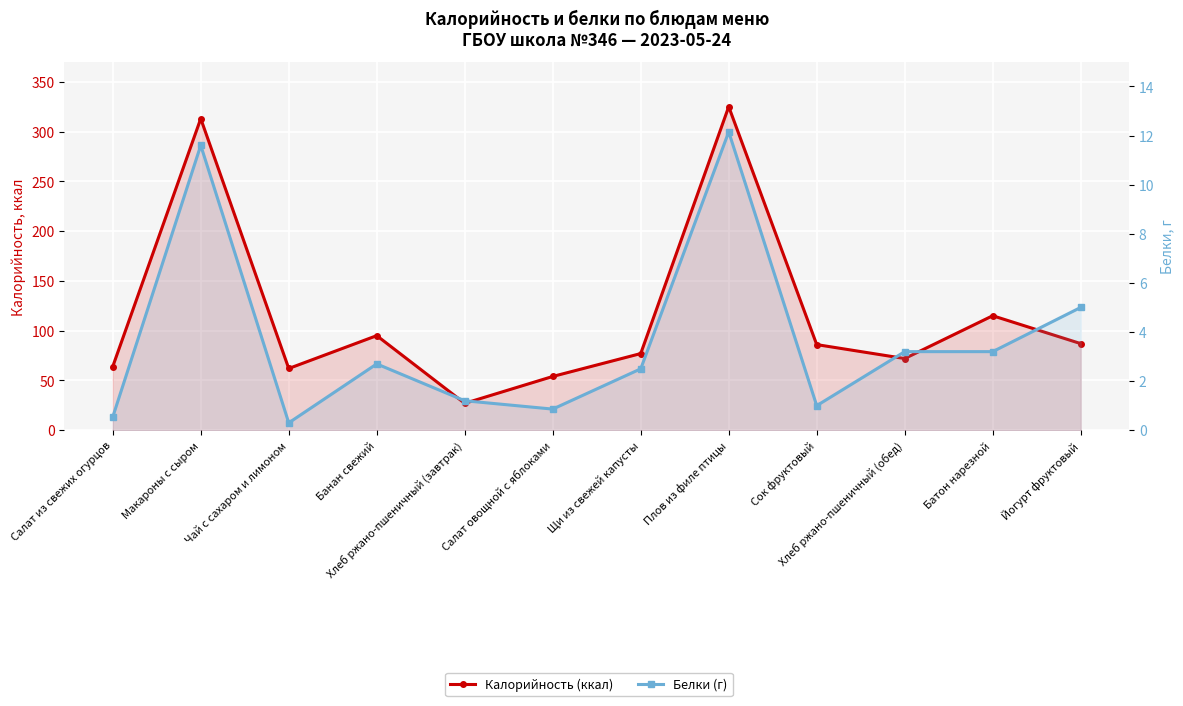

What are all the series names shown in the legend?

Калорийность (ккал), Белки (г)